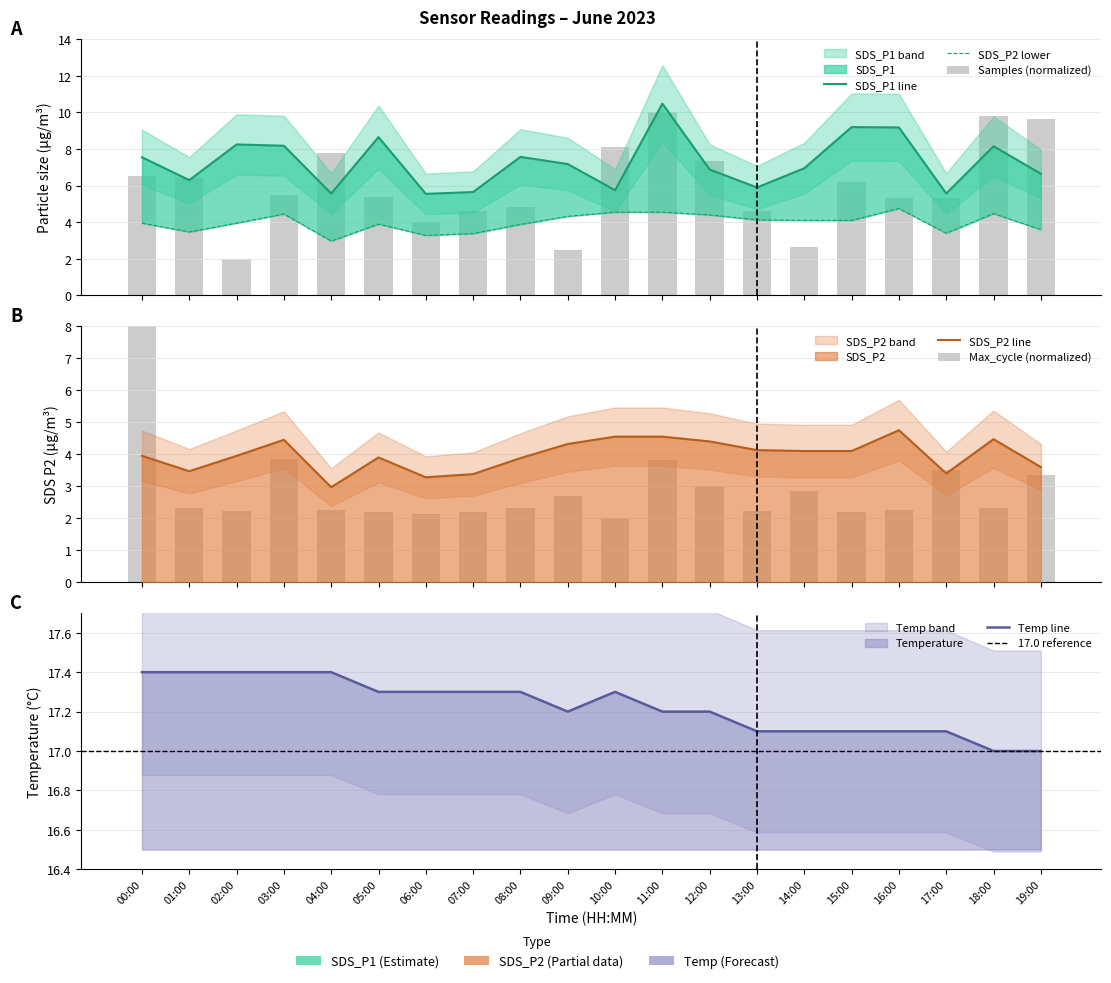

What is the minimum value shown in the chart?

3.0